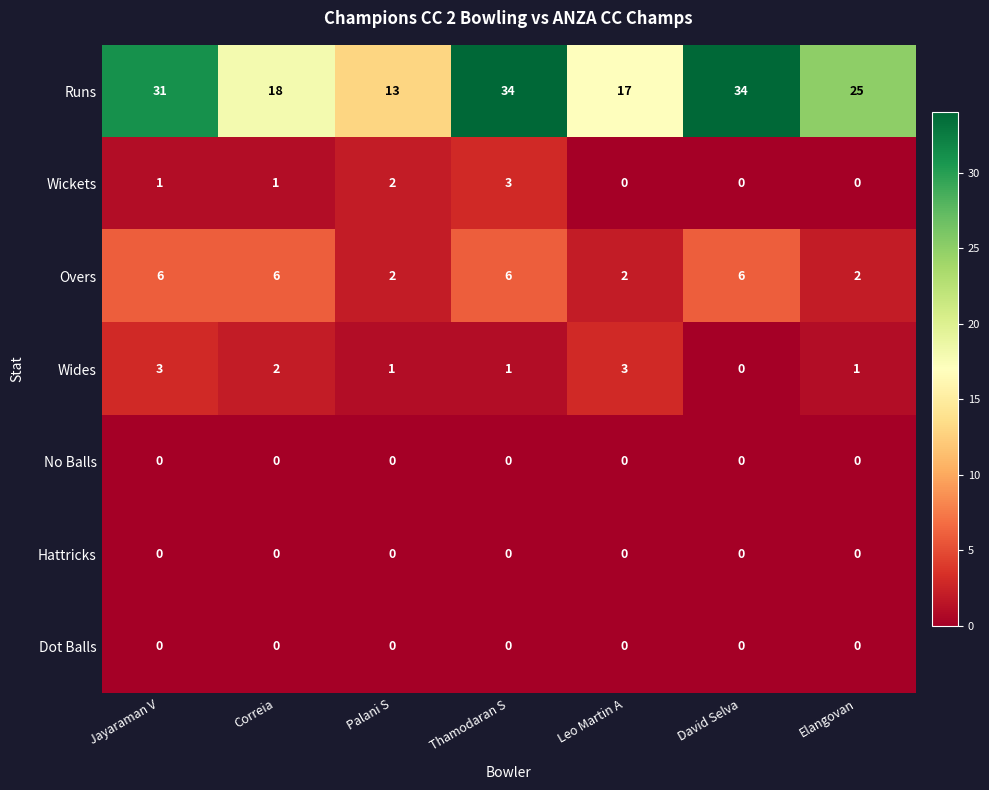

What is the spread (max minus min) of values at Palani S?

13